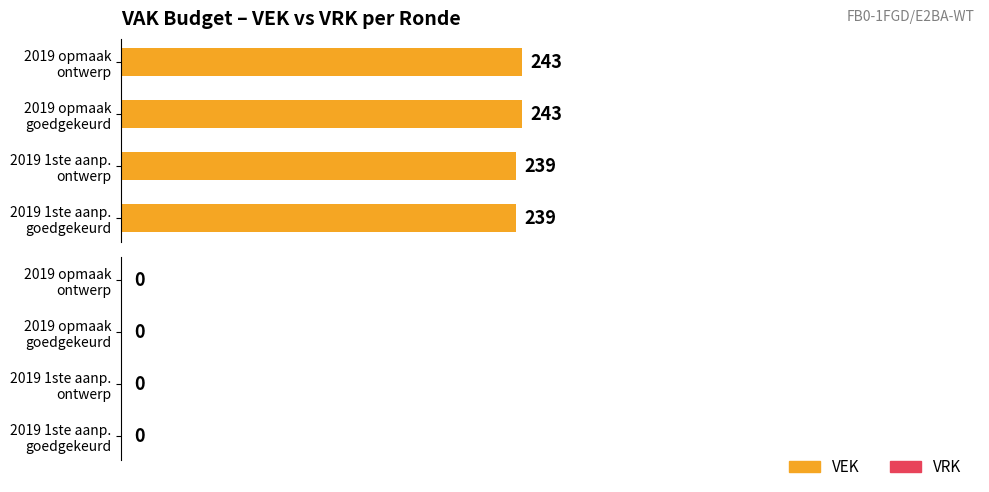

Count the values in the range 239 to 243.

4